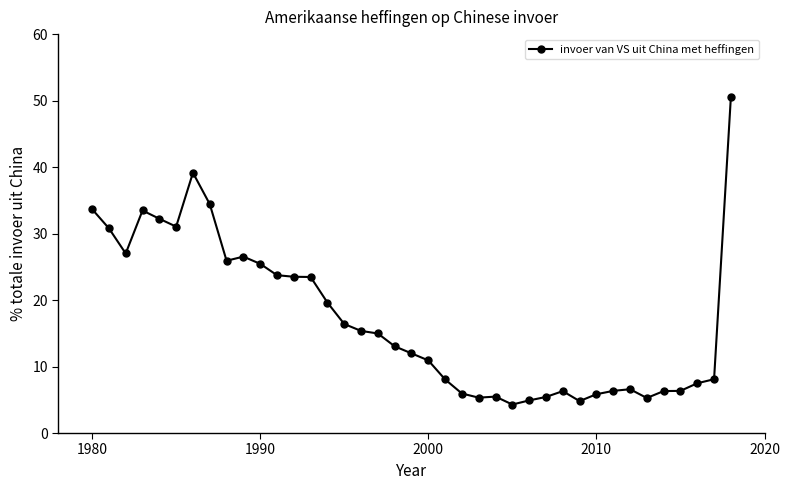

What is the sum of all values?

666.0